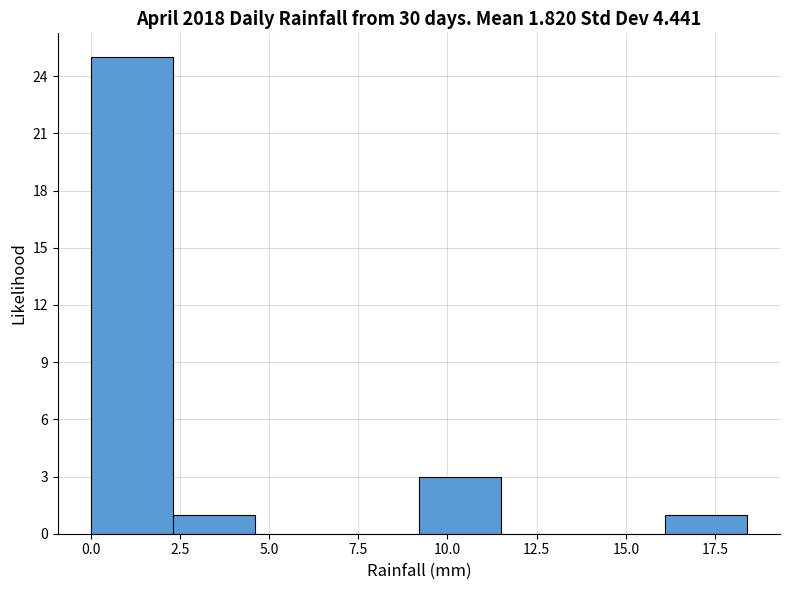

Reading left to right, list every bar in this chart as the range it spans on the x-axis followed by its height. Neither the bar edges nor the heights are printed on the chart, so give them approximately, as read against the axes.

0.0 to 2.3: 25
2.3 to 4.6: 1
4.6 to 6.9: 0
6.9 to 9.2: 0
9.2 to 11.5: 3
11.5 to 13.8: 0
13.8 to 16.1: 0
16.1 to 18.4: 1